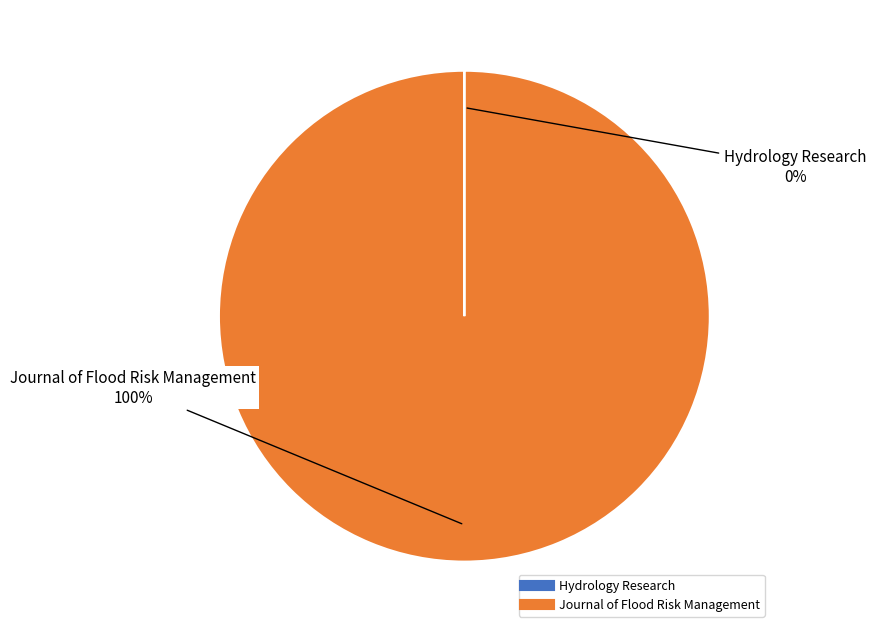

Is there a majority slice in this chart?

Yes